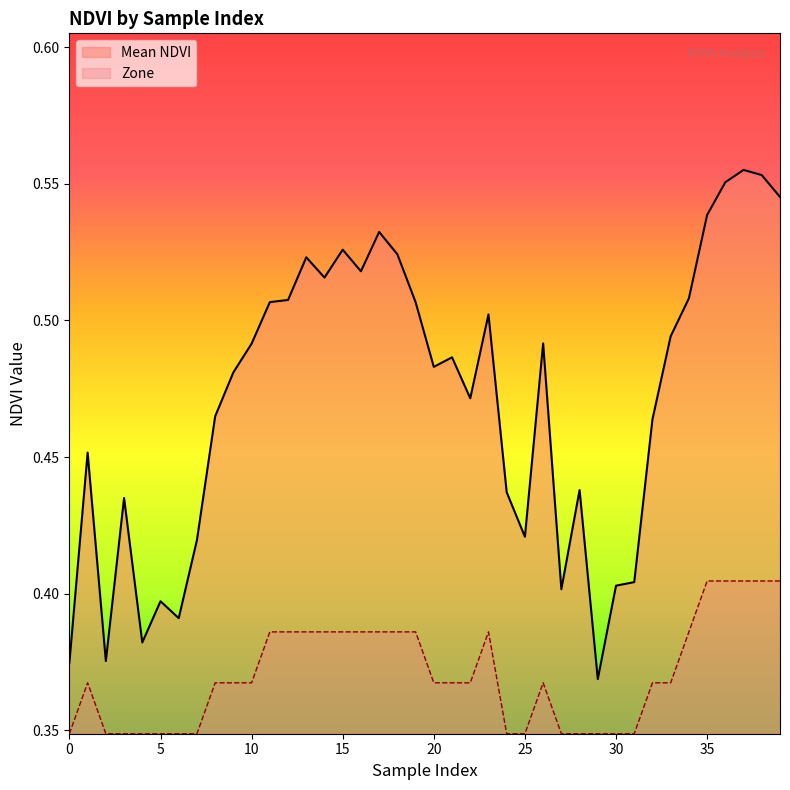

What is the difference between the values at 6 and 36?

0.2